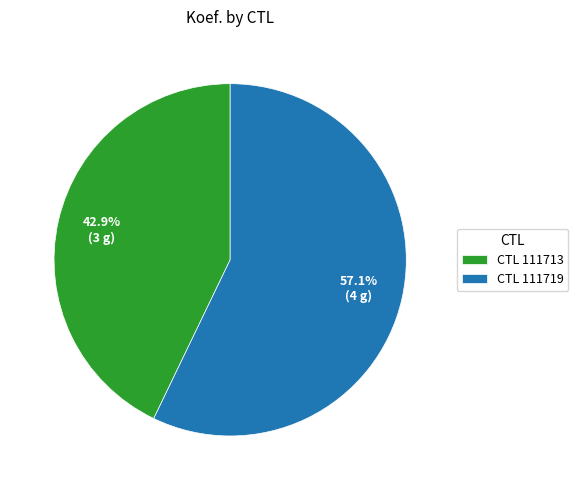

What percentage do CTL 111719 and CTL 111713 together represent?

100.0%